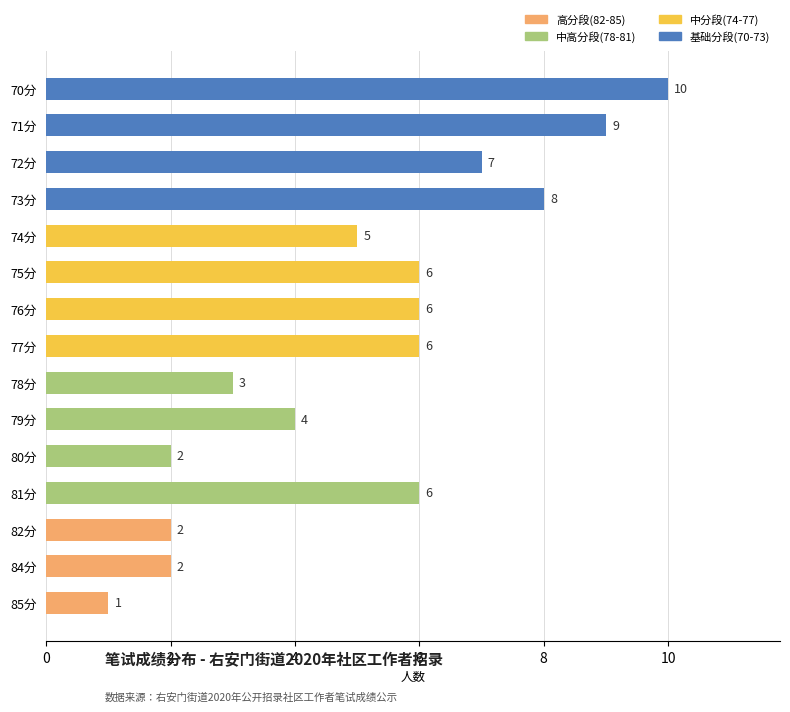

The chart shows a value of 2 at 80分. True or false?

True